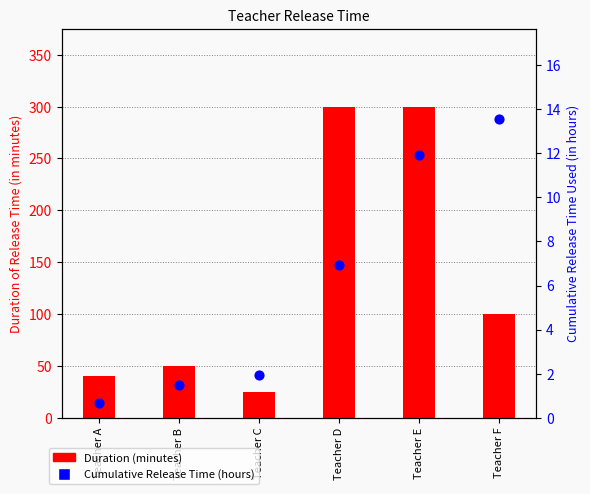

At how many categories does at least one series exceed 49?

4